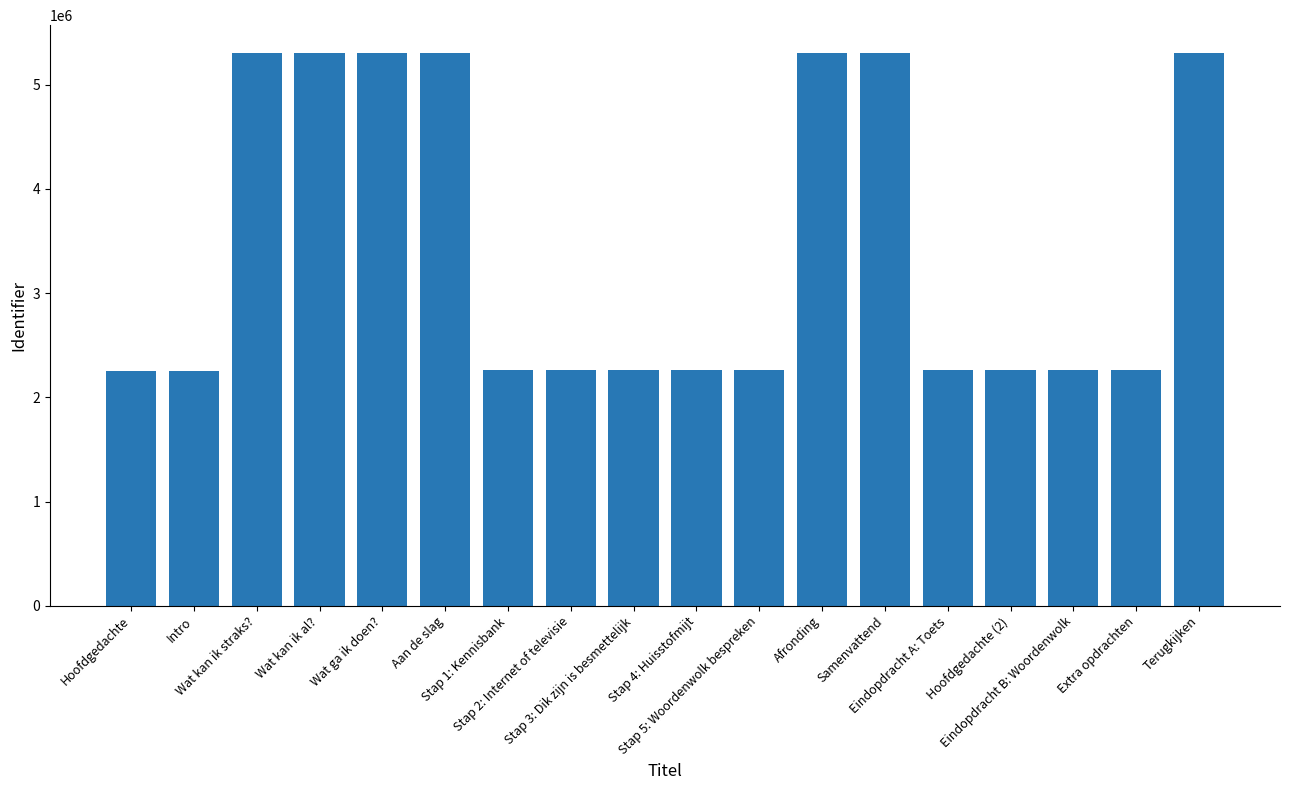

What is the value of the 5th bar from the left?

5305550